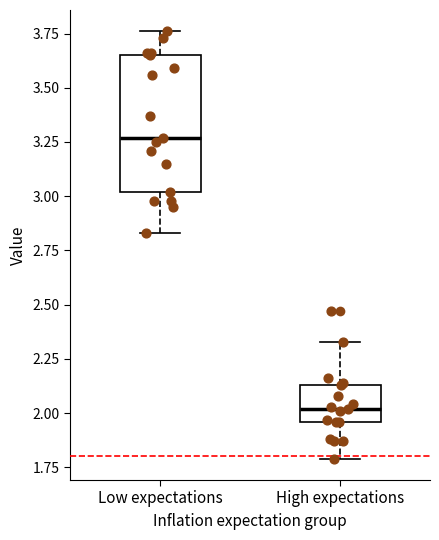

Reading left to right, read every box against the y-axis: the position of its median line, the range the box covers, and the ends of its whiskers. The values are not printed on the chart, so give them approximately, as read against the axis.

Low expectations: median 3.25, box 3.00 to 3.65, whiskers 2.85 to 3.75
High expectations: median 2.00, box 1.95 to 2.15, whiskers 1.80 to 2.35